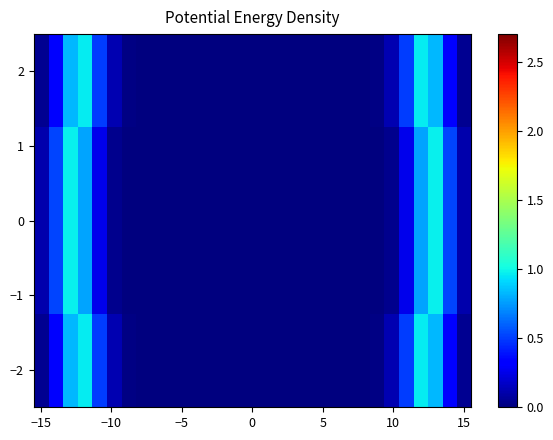

What is the greatest value displayed?

1.0